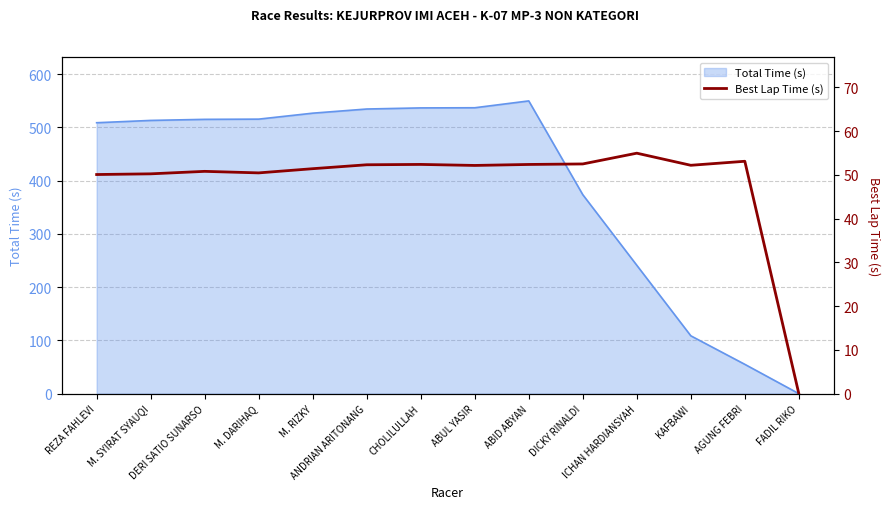

Reading right to left, extract all data points from this chart.

FADIL RIKO=0.0	AGUNG FEBRI=53.1	KAFBAWI=52.2	ICHAN HARDIANSYAH=54.9	DICKY RINALDI=52.5	ABID ABYAN=52.4	ABUL YASIR=52.1	CHOLILULLAH=52.4	ANDRIAN ARITONANG=52.3	M. RIZKY=51.4	M. DARIHAQ=50.4	DERI SATIO SUNARSO=50.8	M. SYIRAT SYAUQI=50.2	REZA FAHLEVI=50.1